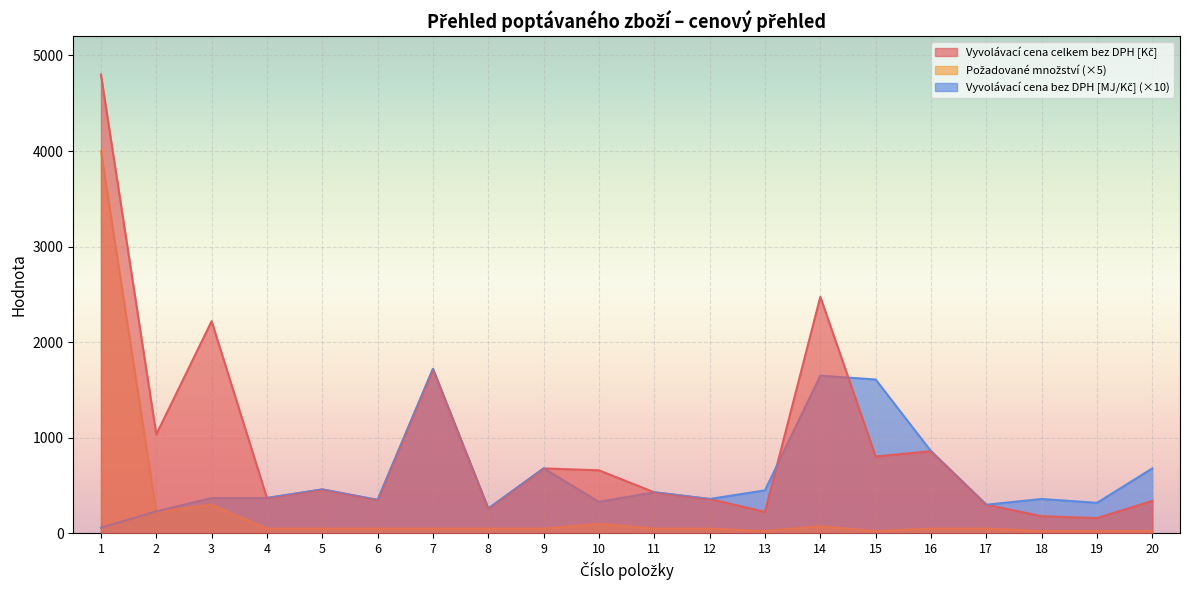

Between 9 and 8, which is larger?

9